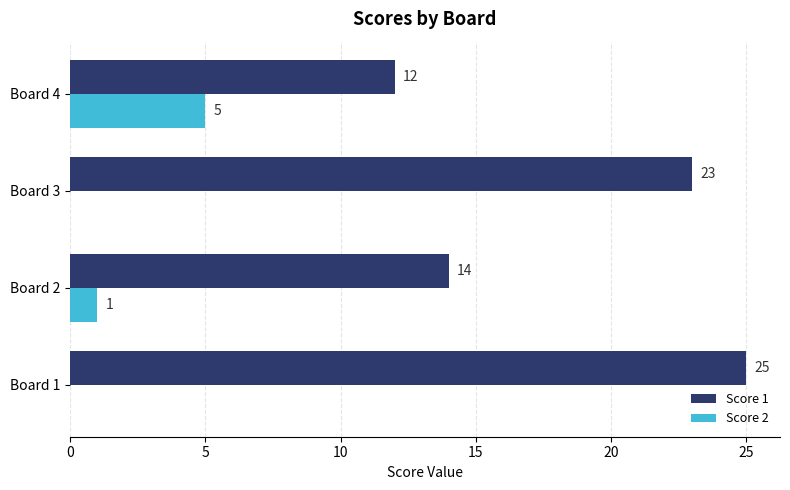

Where is Score 1 nearest to the value 18?

Board 2